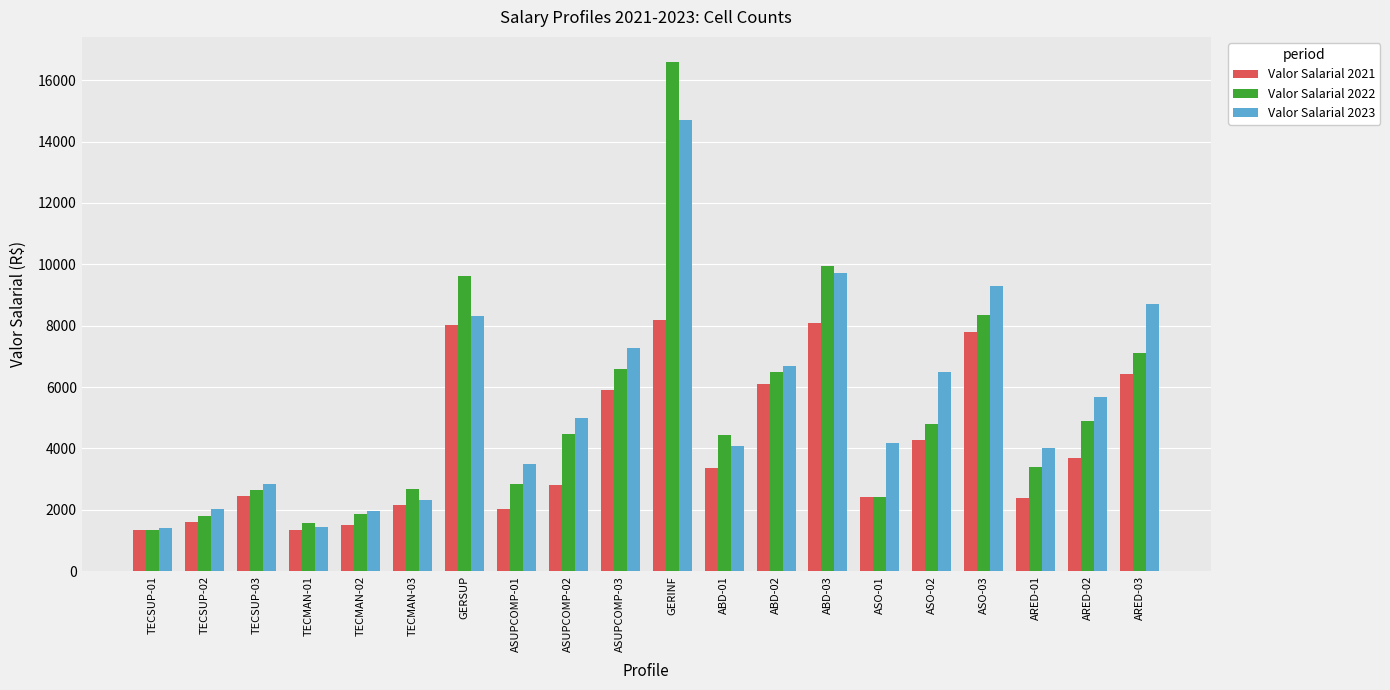

List the series in order of their overall mean, highest first.

Valor Salarial 2023, Valor Salarial 2022, Valor Salarial 2021